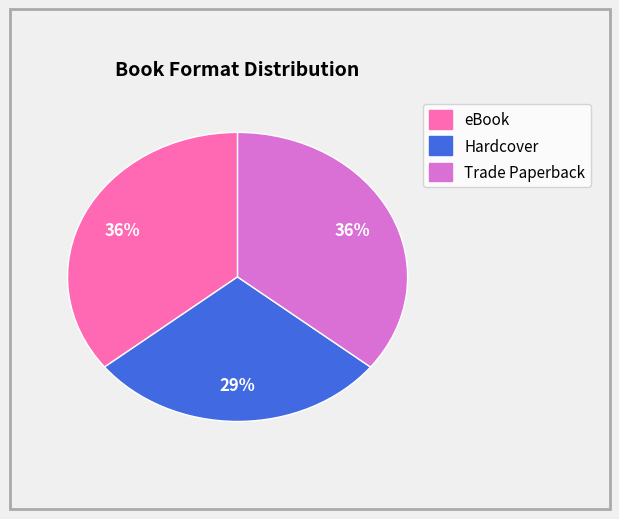

What is the ratio of the value at Hardcover to the value at eBook?

0.8